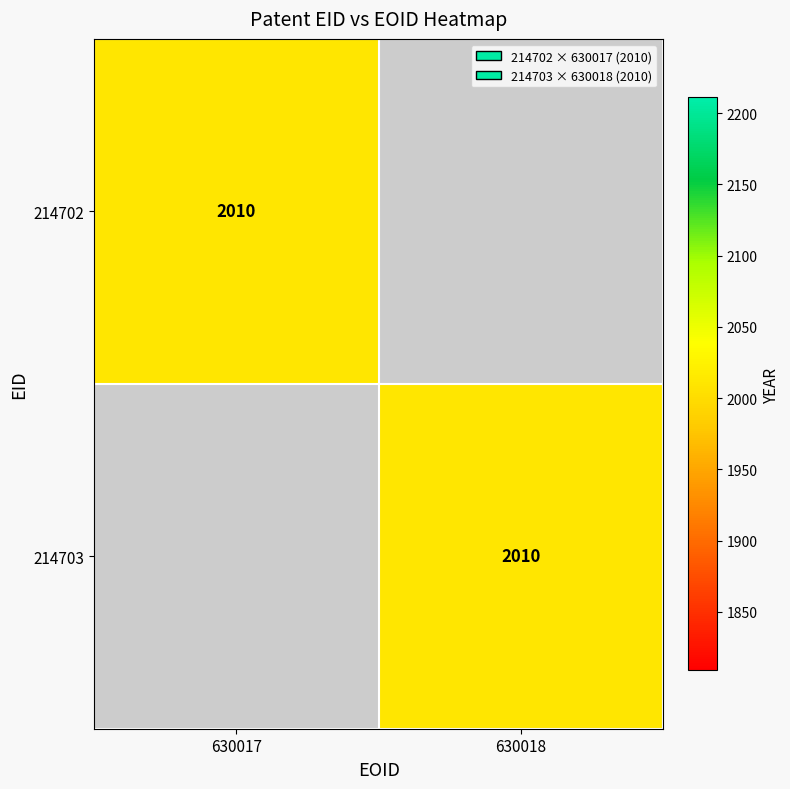

The 214703 series shows 1354 at 630018. True or false?

False